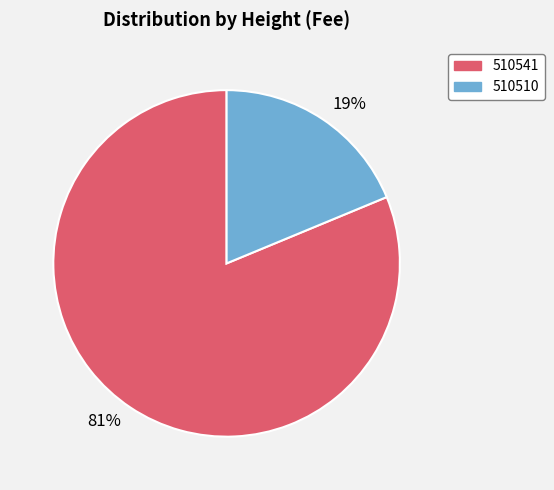

Rank the categories by value from lowest to highest.

19%, 81%